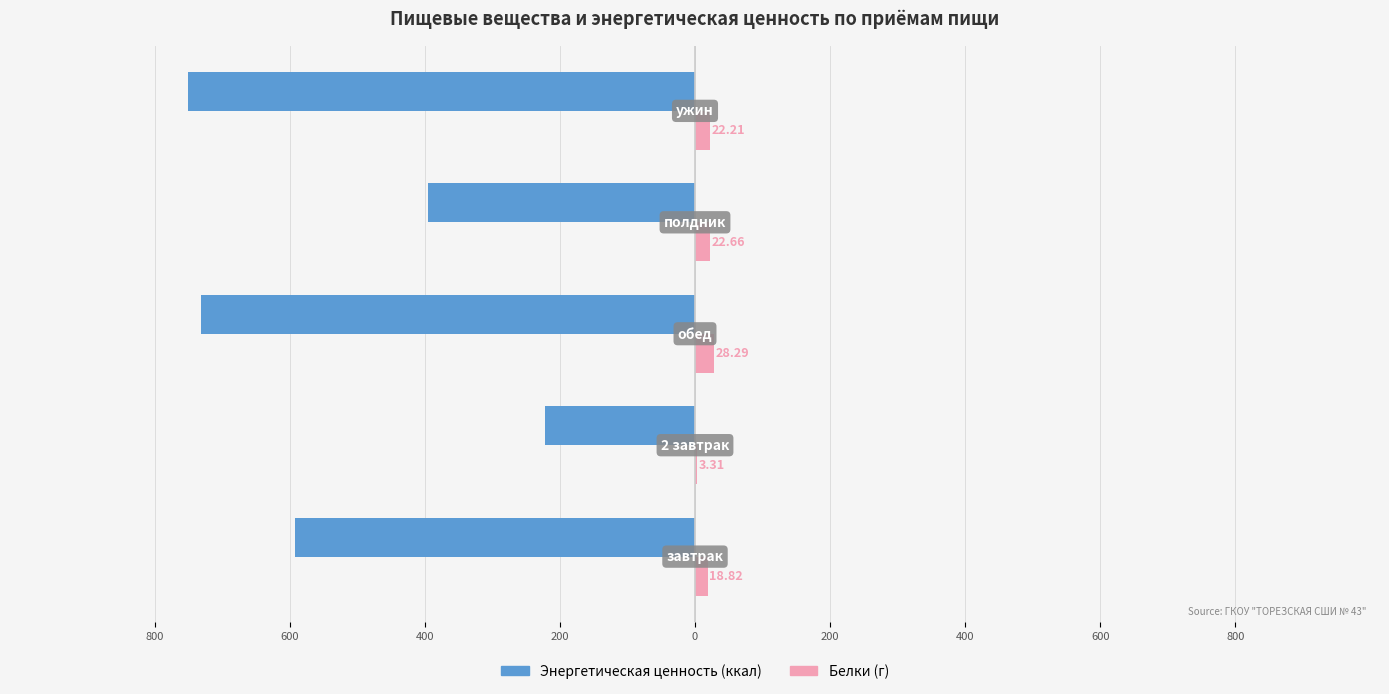

The Белки (г) series shows 9.3 at 400. True or false?

False